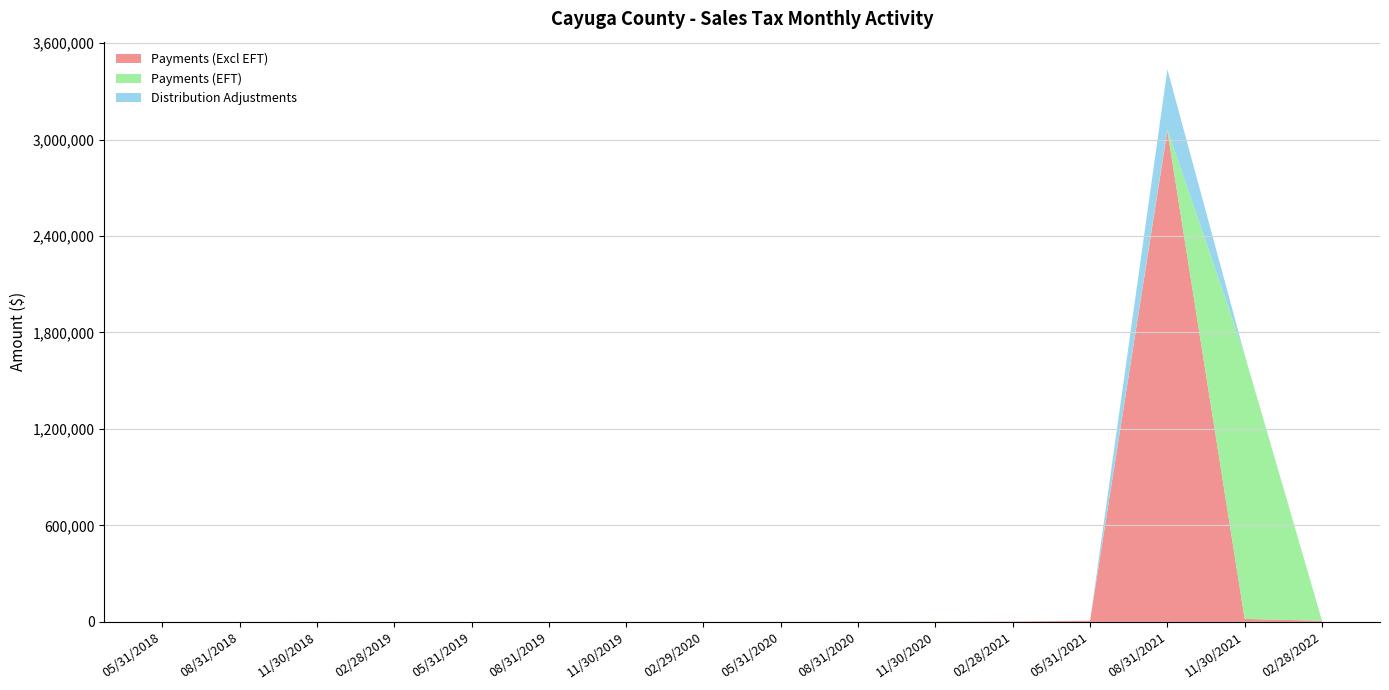

Reading left to right, extract all data points from this chart.

Payments (Excl EFT): 86.3	214.6	634.1	336.0	170.3	250.5	204.7	328.1	415.0	282.7	389.2	2695.5	7460.3	3055253.7	18694.7	7187.8
Payments (EFT): 0.0	0.0	0.0	0.0	0.0	0.0	0.0	0.0	0.0	0.0	2060.5	0.0	0.0	8069.4	1642184.3	50.5
Distribution Adjustments: 0.0	27.0	4.5	0.0	0.0	0.0	0.0	0.0	0.0	1268.4	0.0	0.0	0.0	373441.8	0.0	311.2